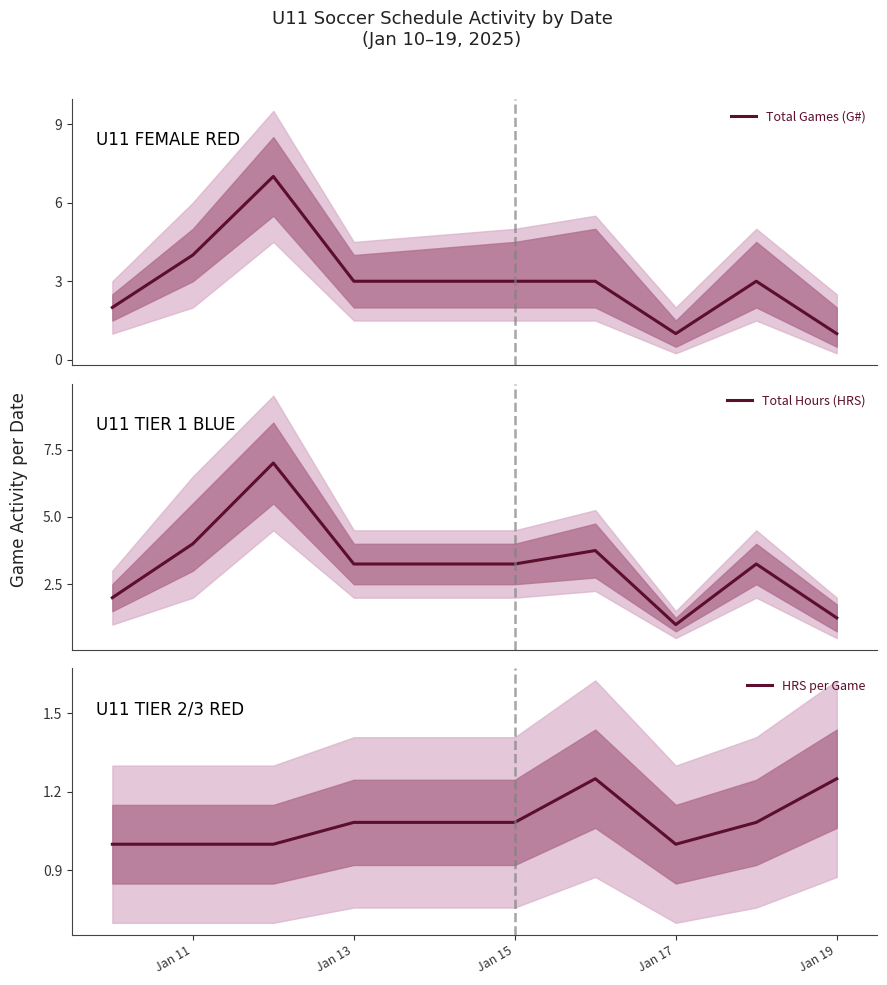

What is the lowest value of the Total Hours (HRS) series?

1.0